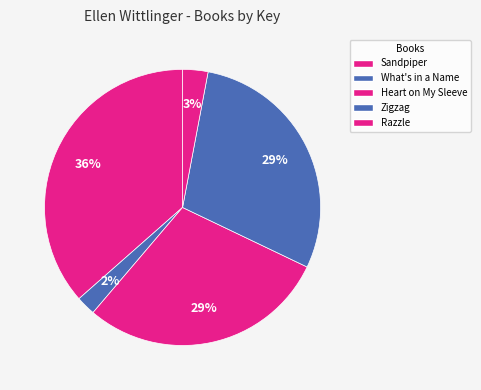

What is the change in value from Sandpiper to Razzle?

-19878031